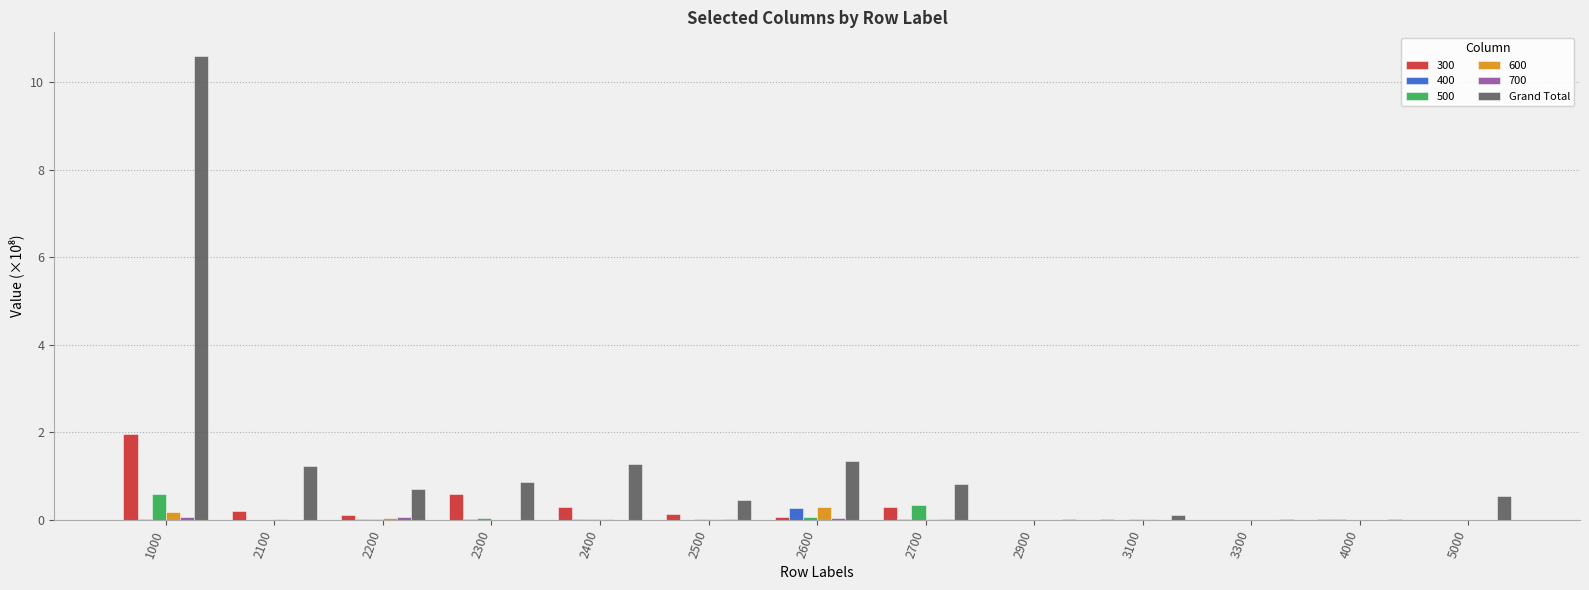

Which label corresponds to the largest value in the chart?

1000